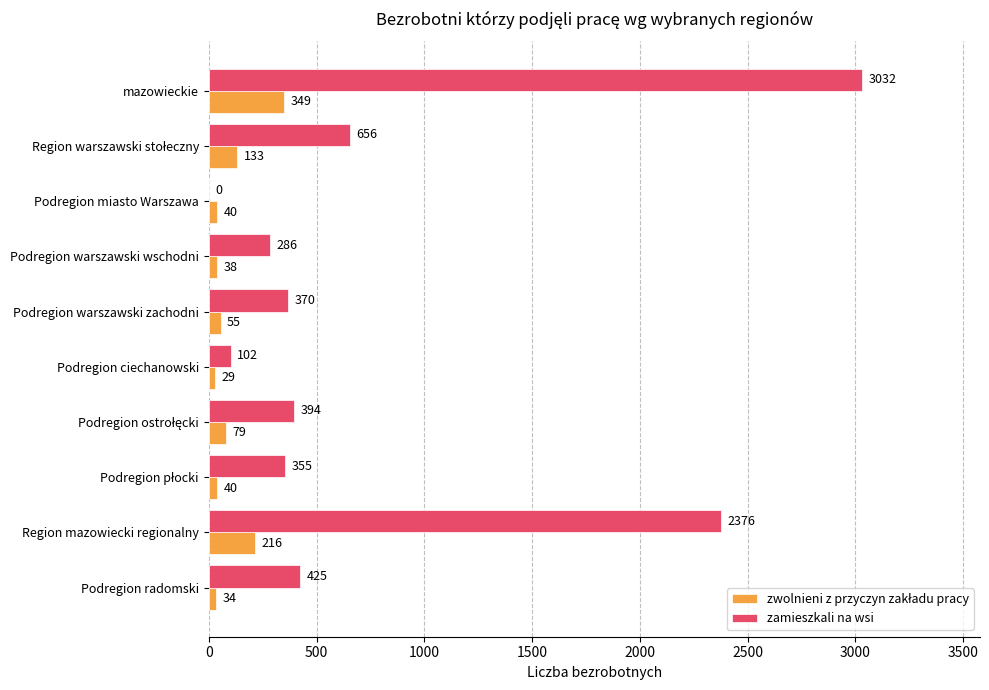

True or false: zamieszkali na wsi has a value of 172 at Podregion radomski.

False